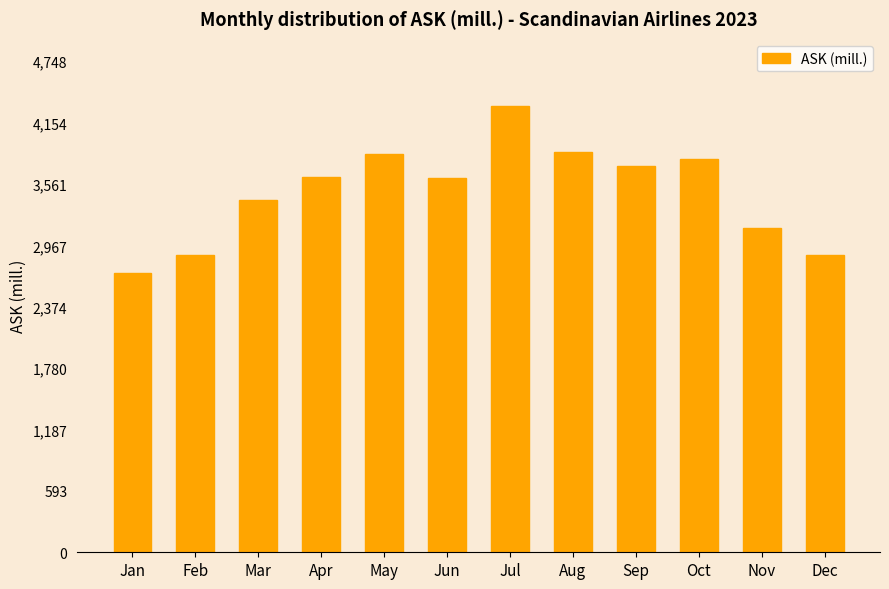

The chart shows a value of 6524.8 at Jul. True or false?

False